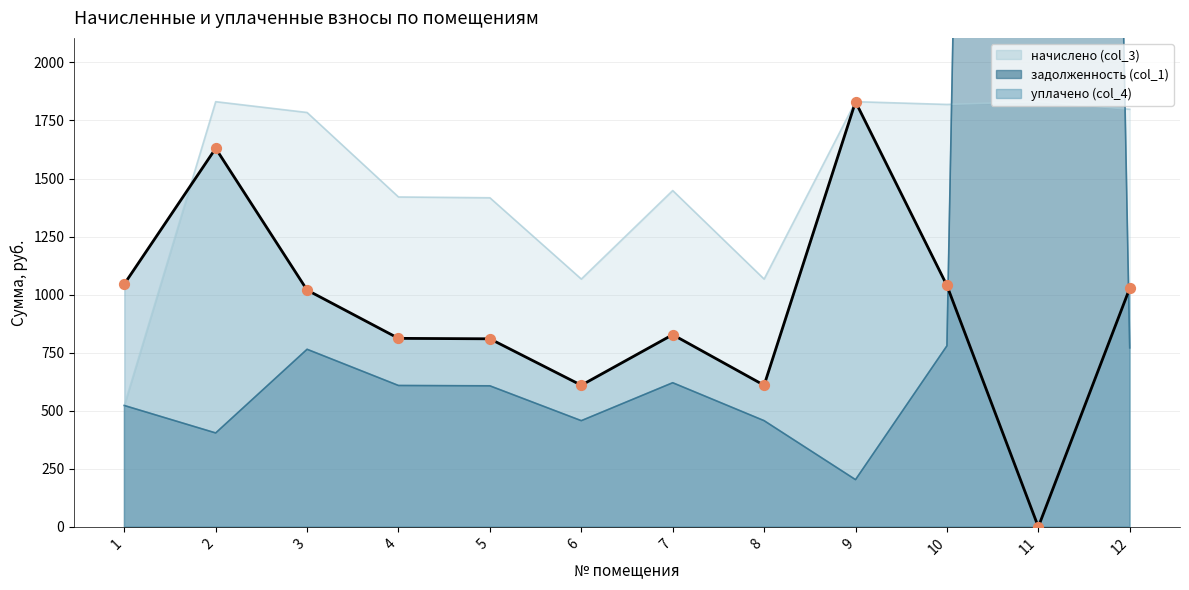

Which series has the largest Y range (max minus min)?

задолженность (col_1)